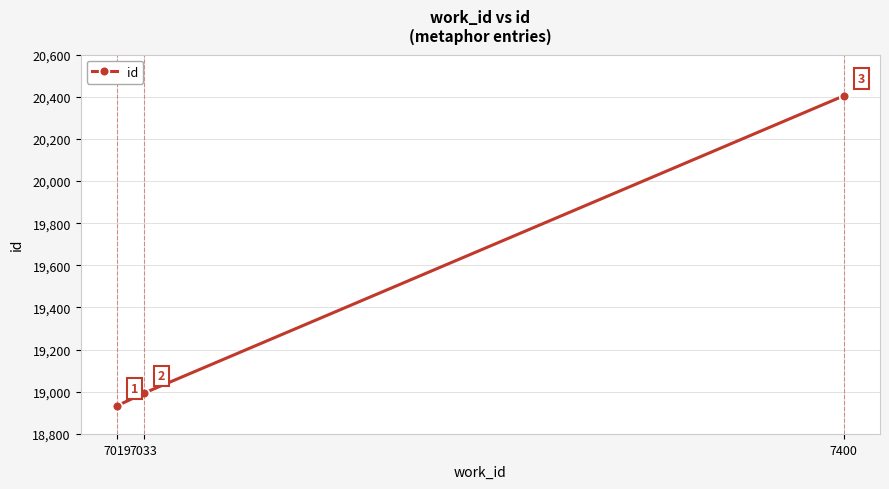

Which category has the highest value across all series?

7400